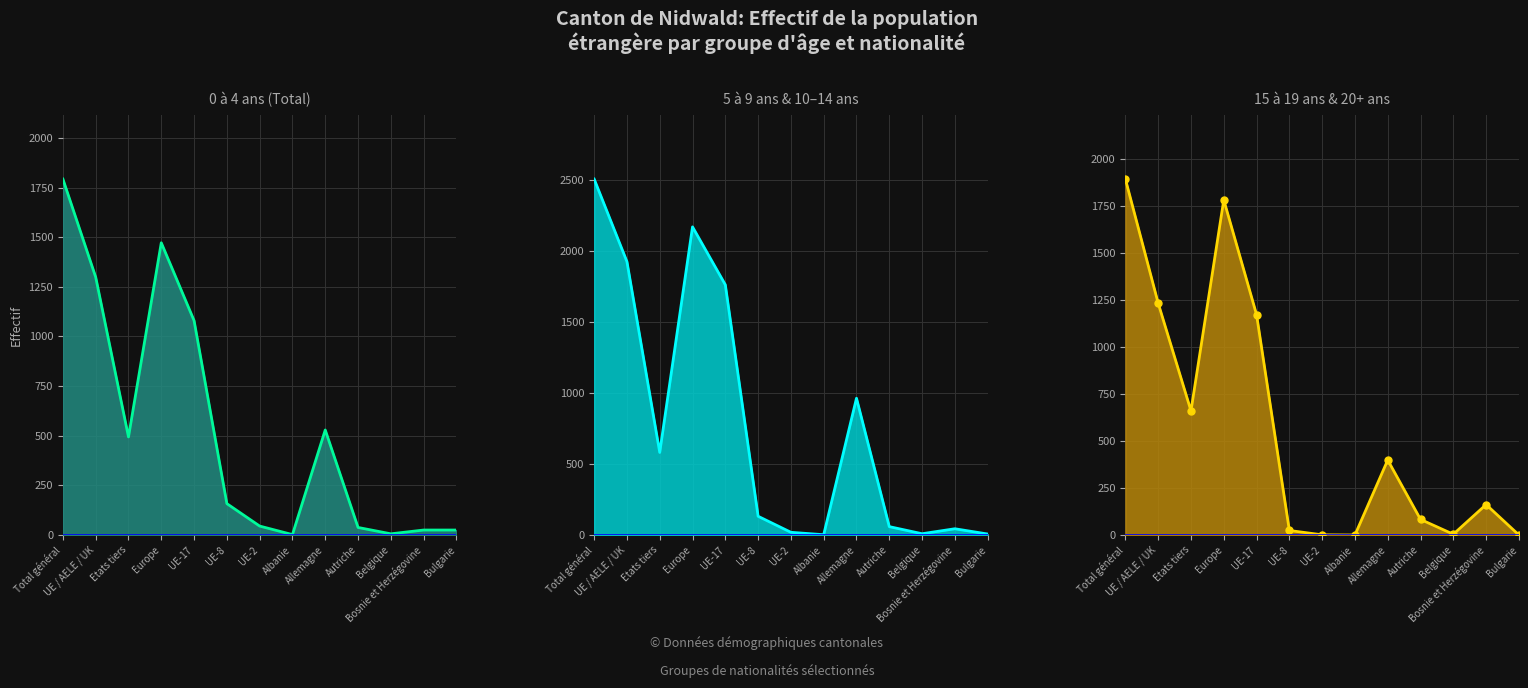

What is the label of the 5th point from the left?

UE-17